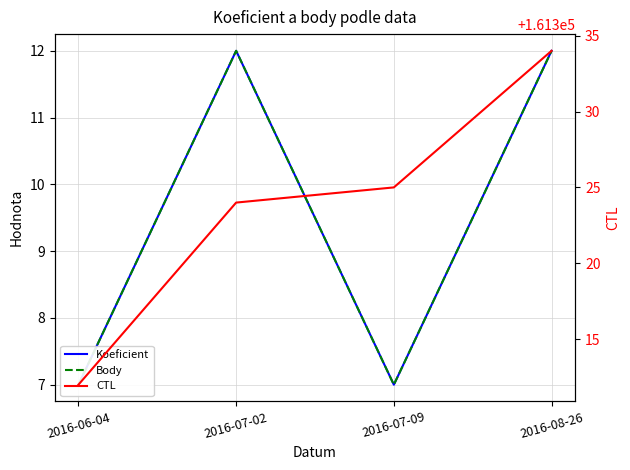

What is the difference between the maximum and minimum values in the Body series?

5